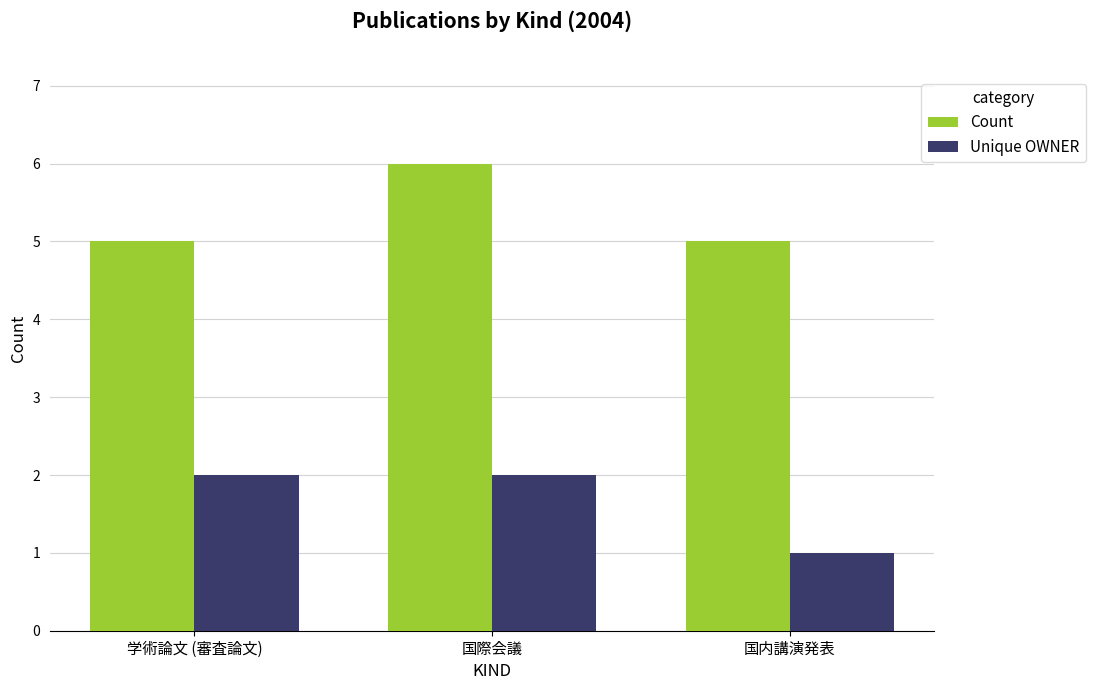

What is the lowest value of the Unique OWNER series?

1